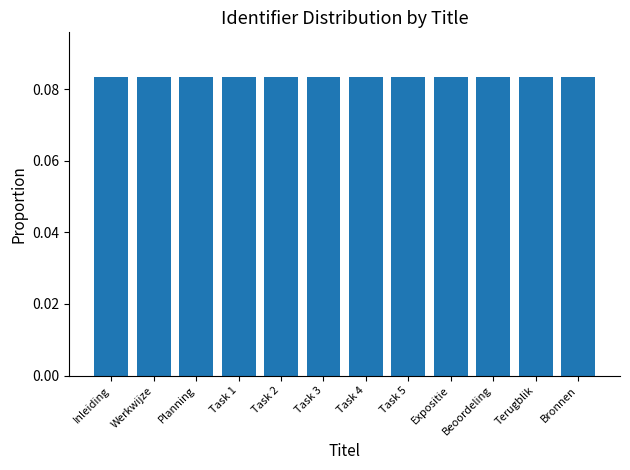

What position from the right is Bronnen?

1